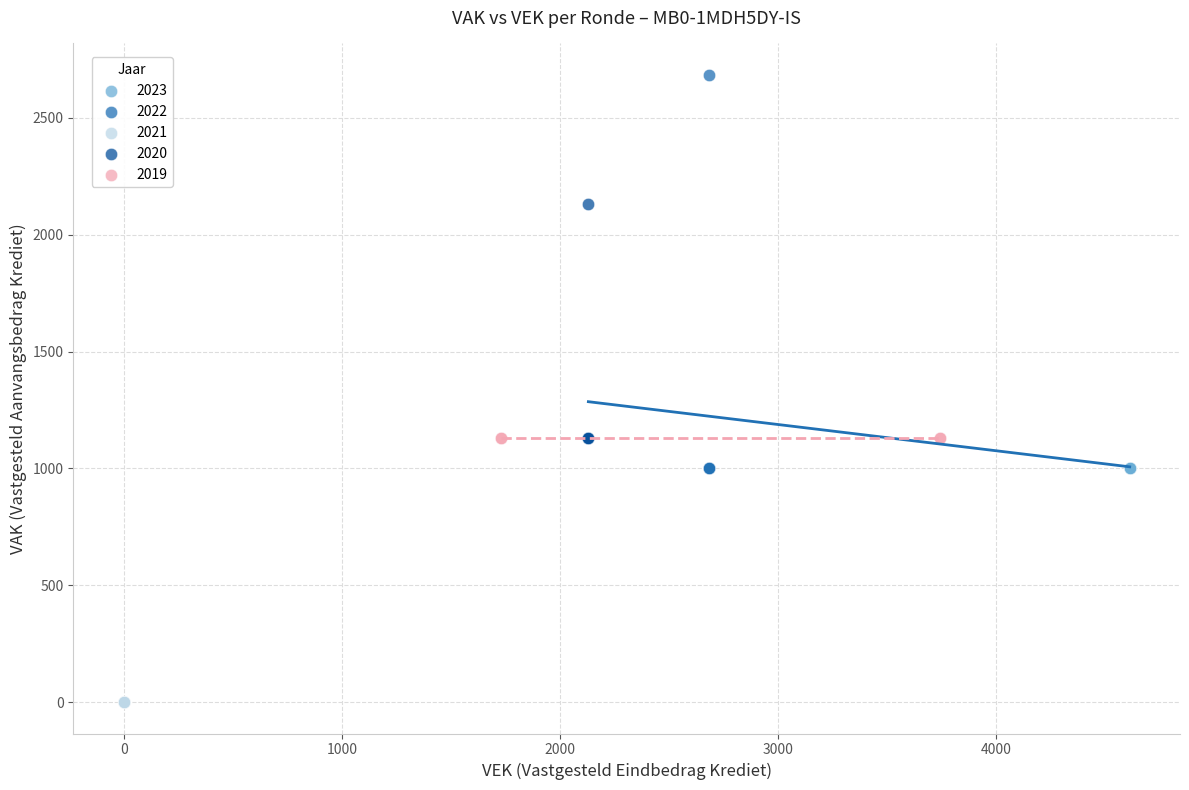

Which series contains the lowest Y value?

2021